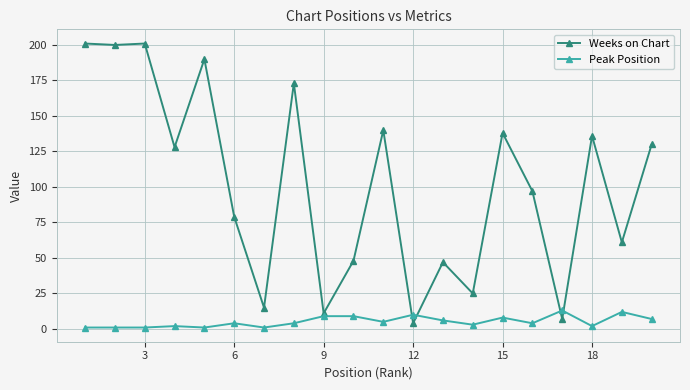

True or false: Weeks on Chart has more than 0 points higher than both neighbors.

True